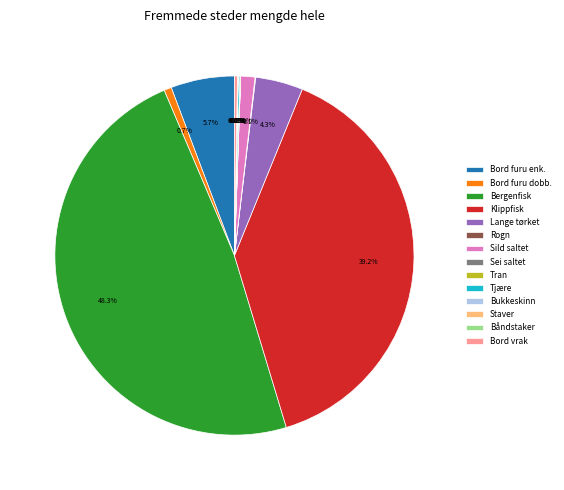

Is there any slice that represents more than half of the pie?

No